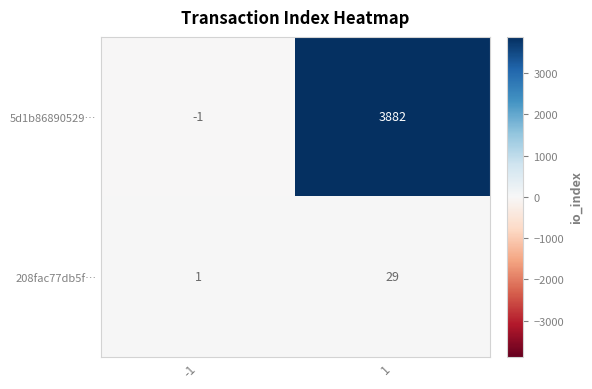

Between -1 and 1, which series saw the biggest shift?

5d1b86890529…